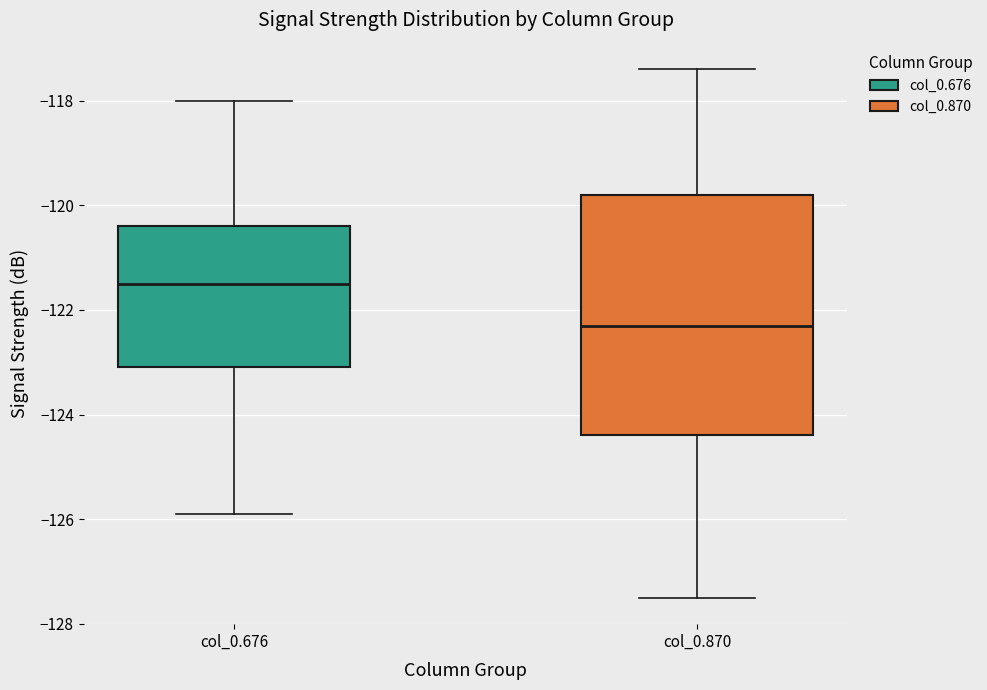

Where does the median line of the box for col_0.676 sit on the y-axis? The values are not printed on the chart, so give them approximately, as read against the axis.

-121.4